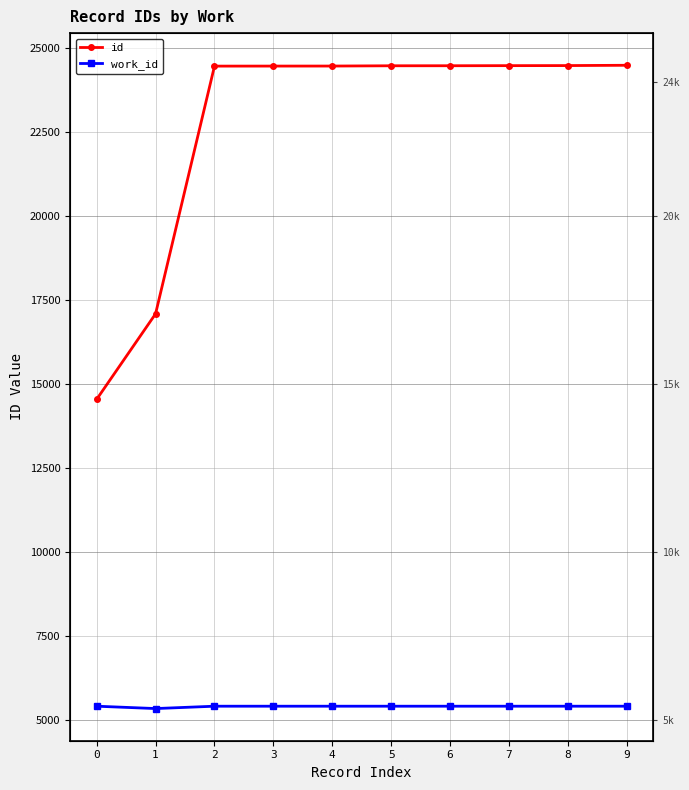

Which series has the largest range (max minus min)?

id